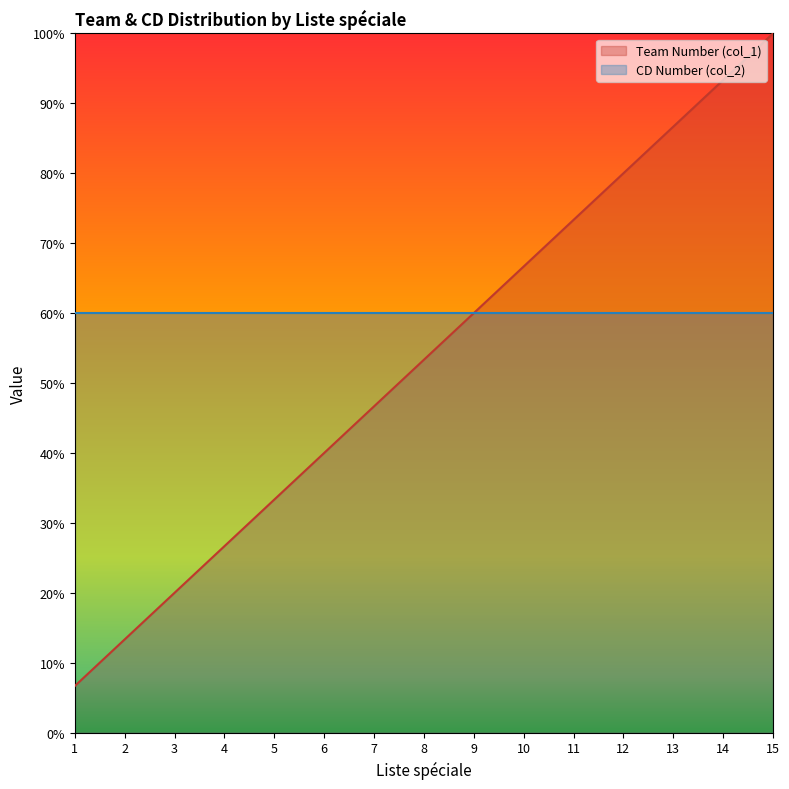

How many lines are shown in the chart?

2